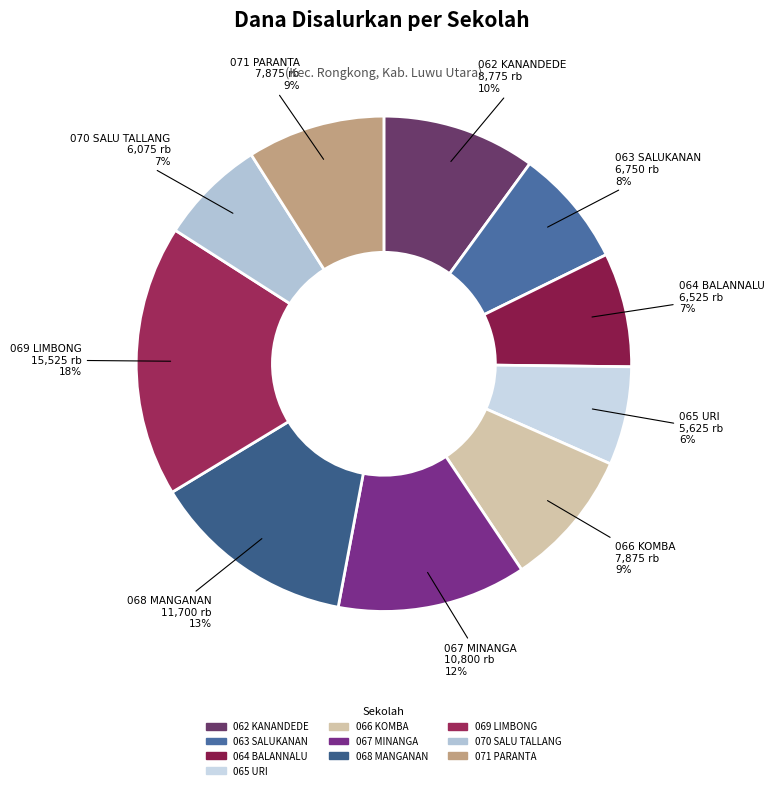

How many segments does this pie chart have?

10